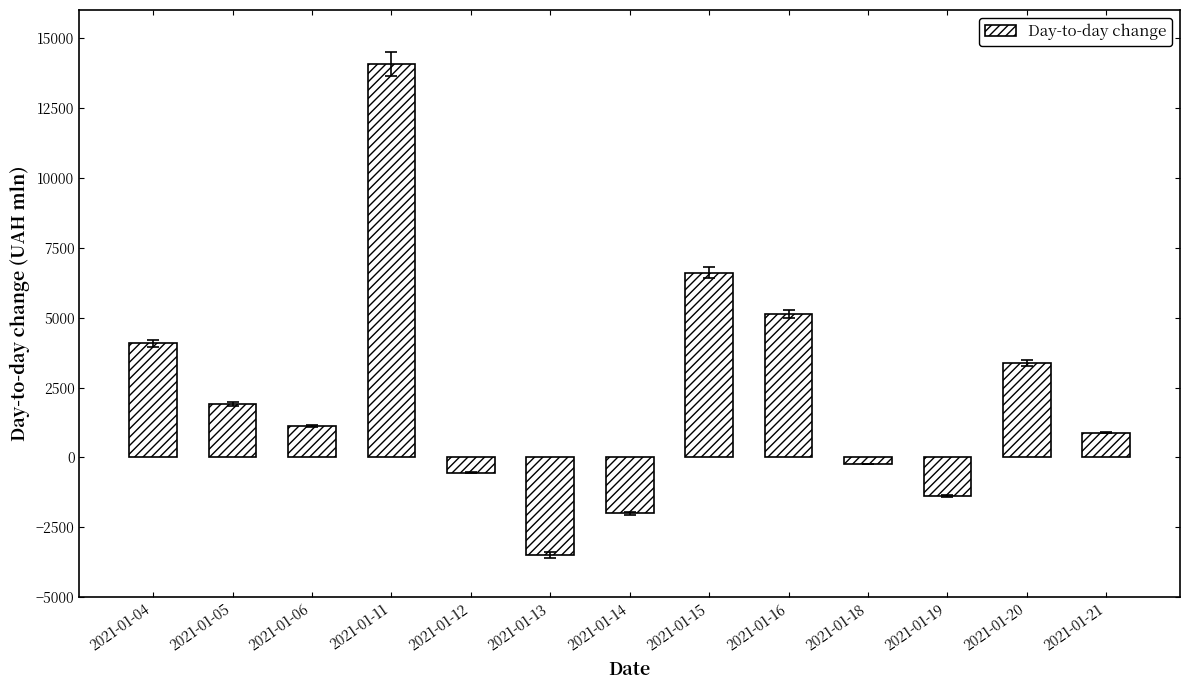

Between 2021-01-12 and 2021-01-11, which is larger?

2021-01-11